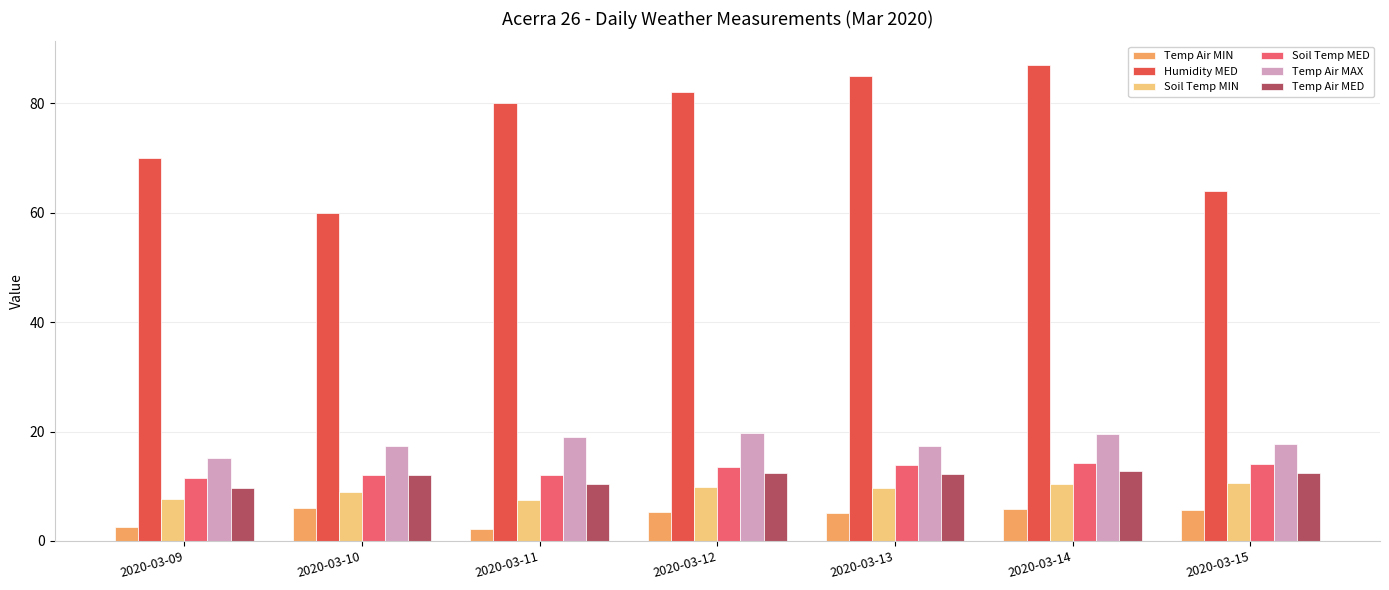

Are the bars grouped side by side (vs. stacked)?

Yes